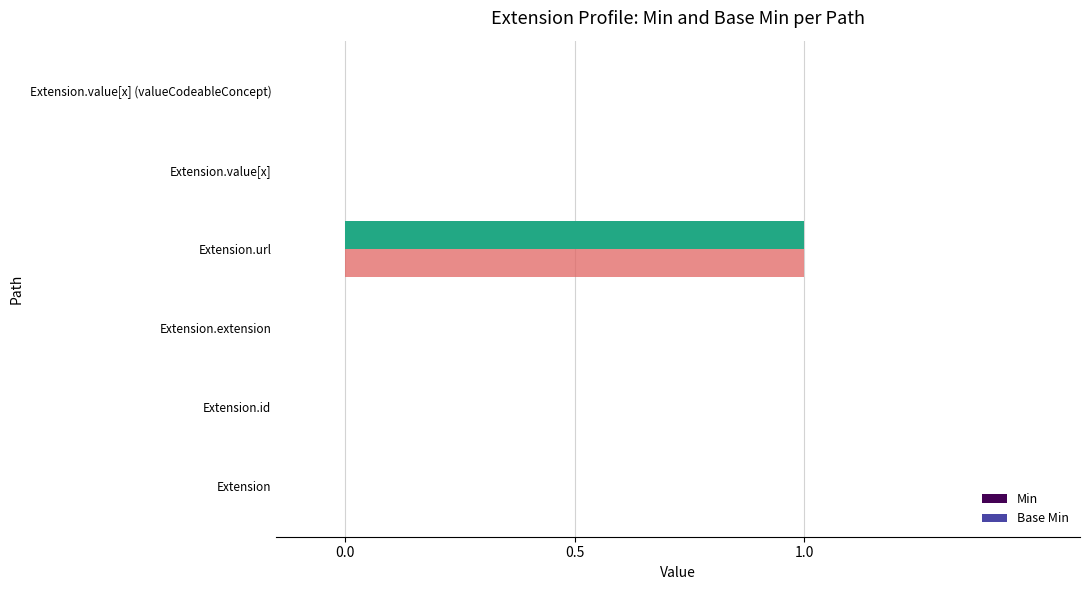

At which label does Min reach its peak?

Extension.url